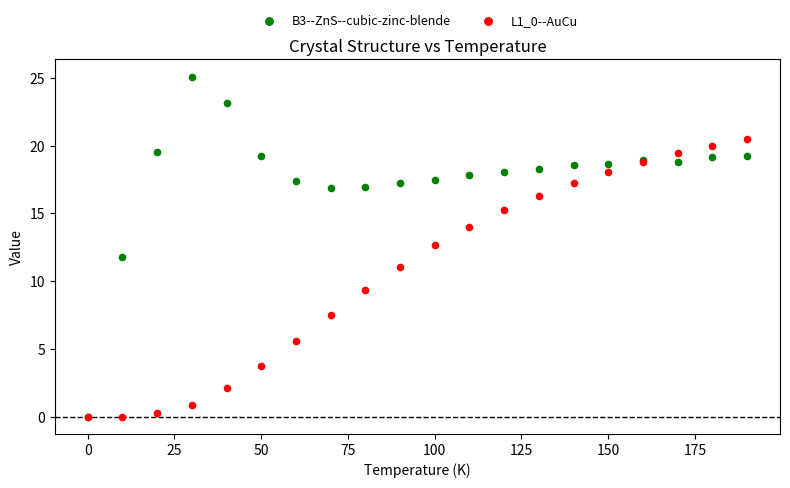

Which series has the largest Y range (max minus min)?

B3--ZnS--cubic-zinc-blende